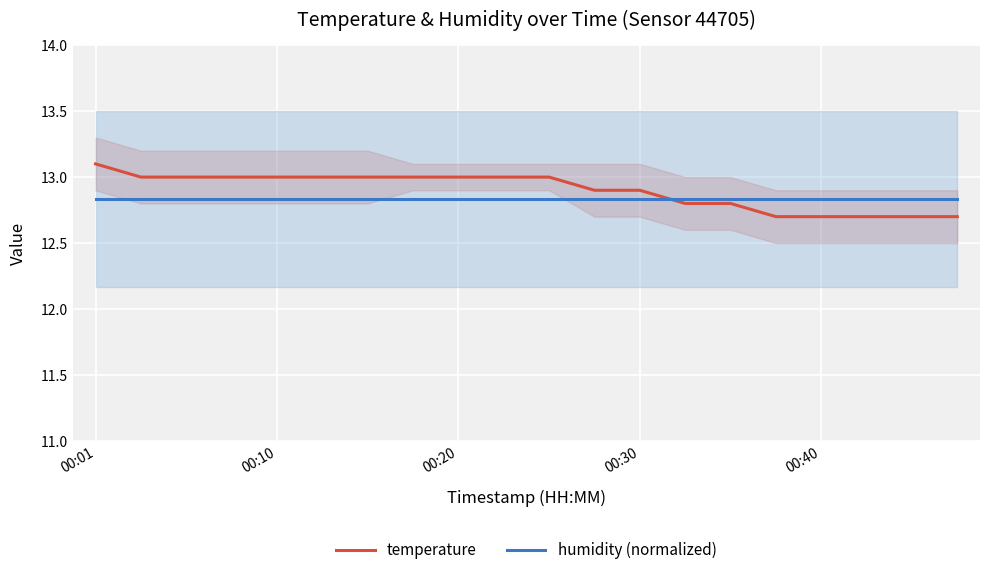

True or false: humidity (normalized) has more than 1 interior local peaks.

False